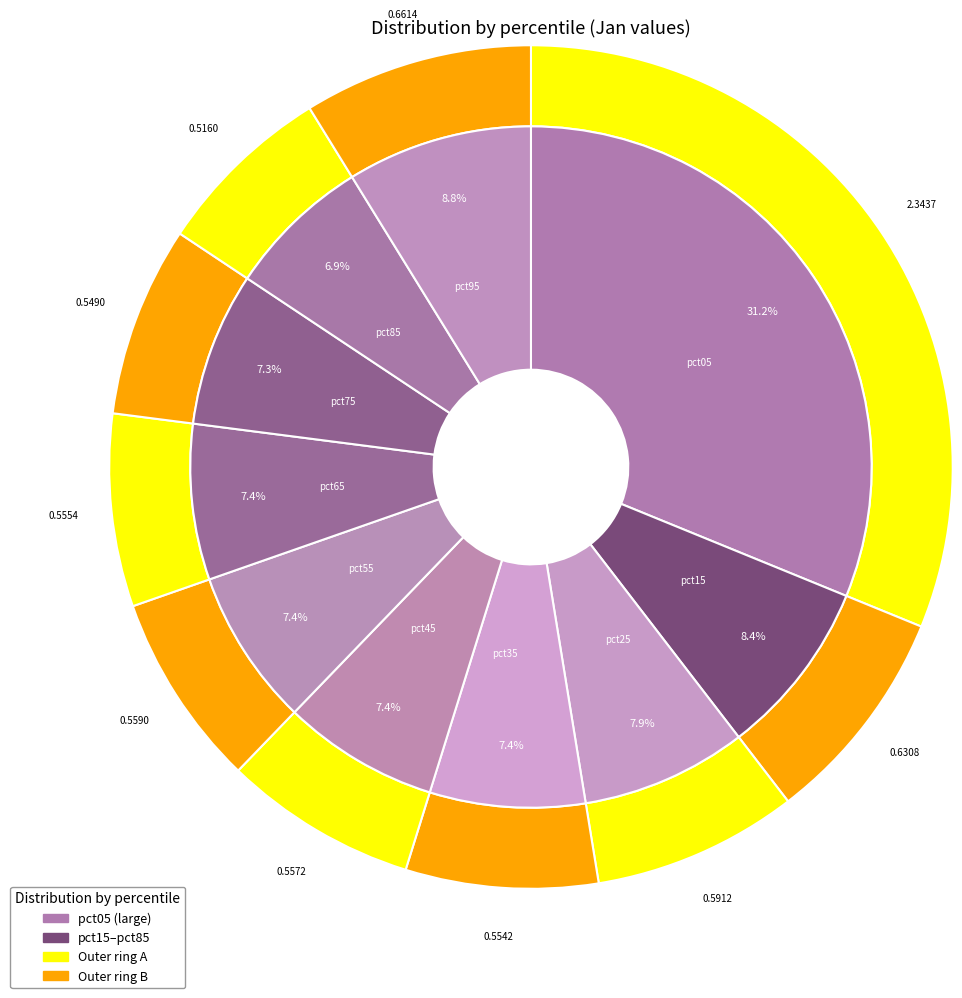

What is the largest slice in the pie chart?

pct05